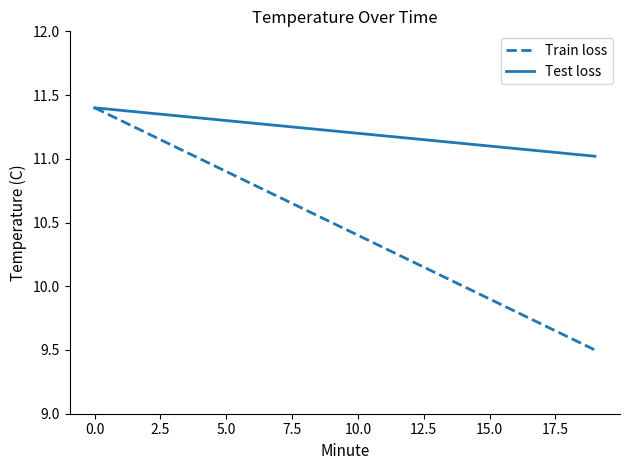

Rank the series by their average value, from lowest to highest.

Train loss, Test loss